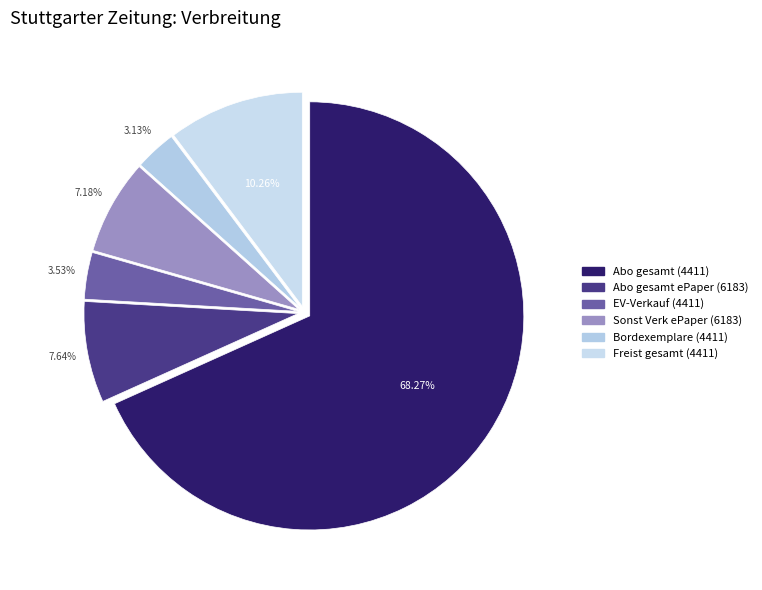

What percentage do Freist gesamt (4411) and Bordexemplare (4411) together represent?

13.4%